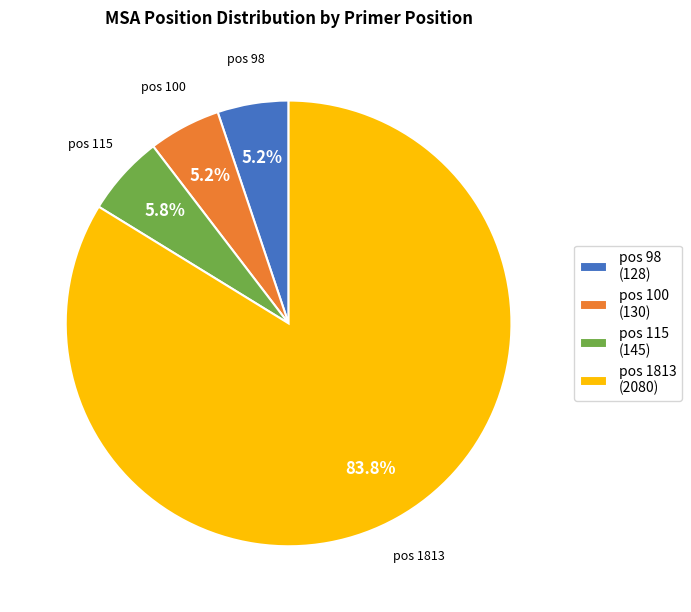

Count the number of slices in the pie.

4